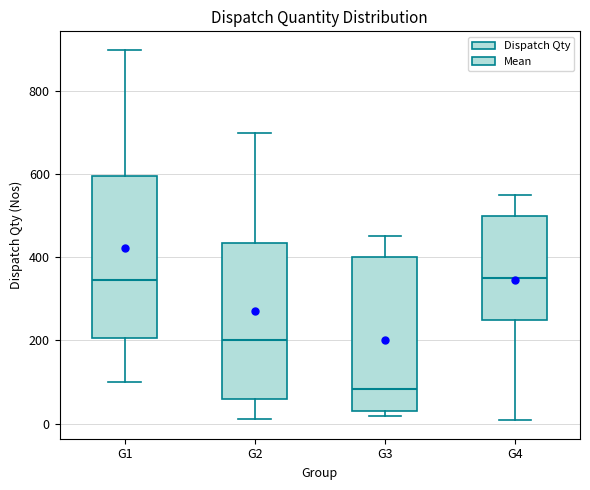

Where does the upper whisker of the box for G3 end on the y-axis? The values are not printed on the chart, so give them approximately, as read against the axis.

460